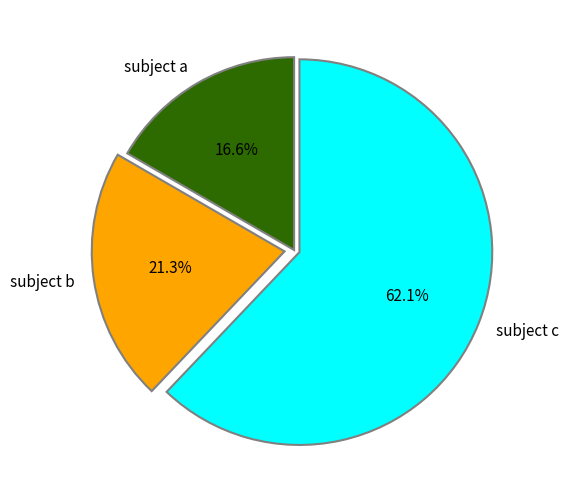

Rank the categories by value from highest to lowest.

subject c, subject b, subject a